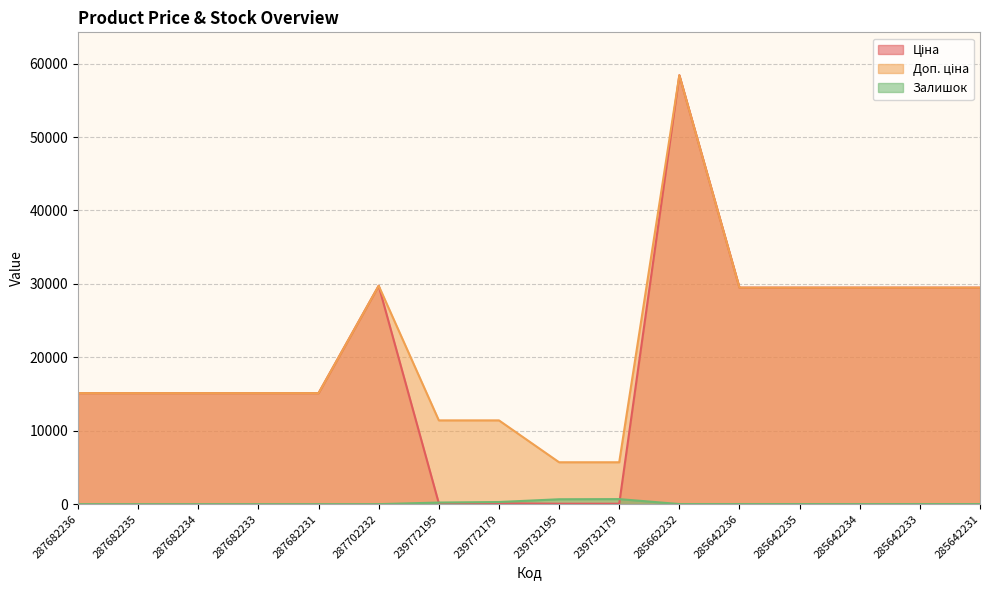

Count the number of data series in this chart.

3